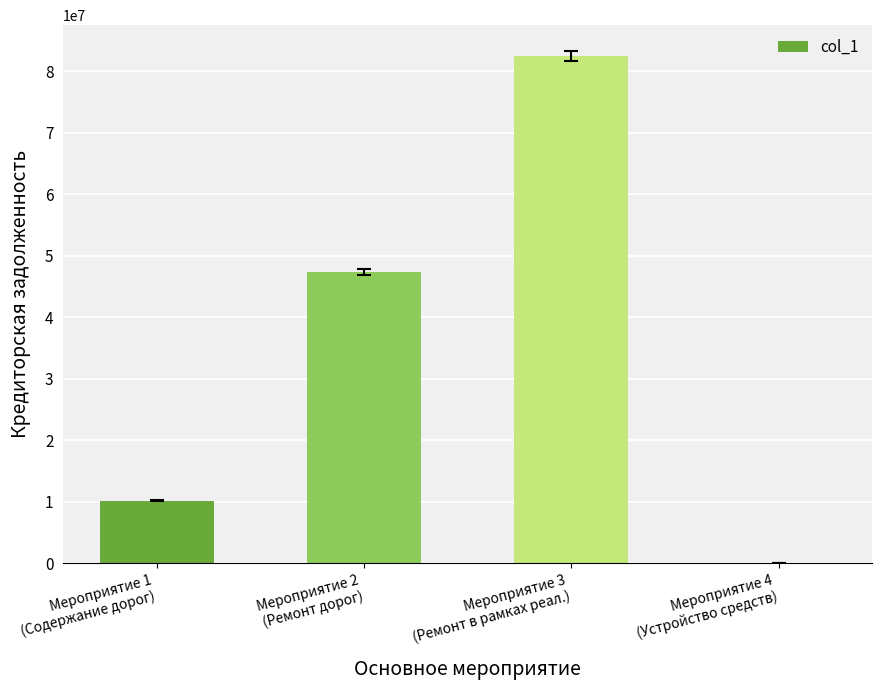

What is the maximum value shown in the chart?

82538739.7